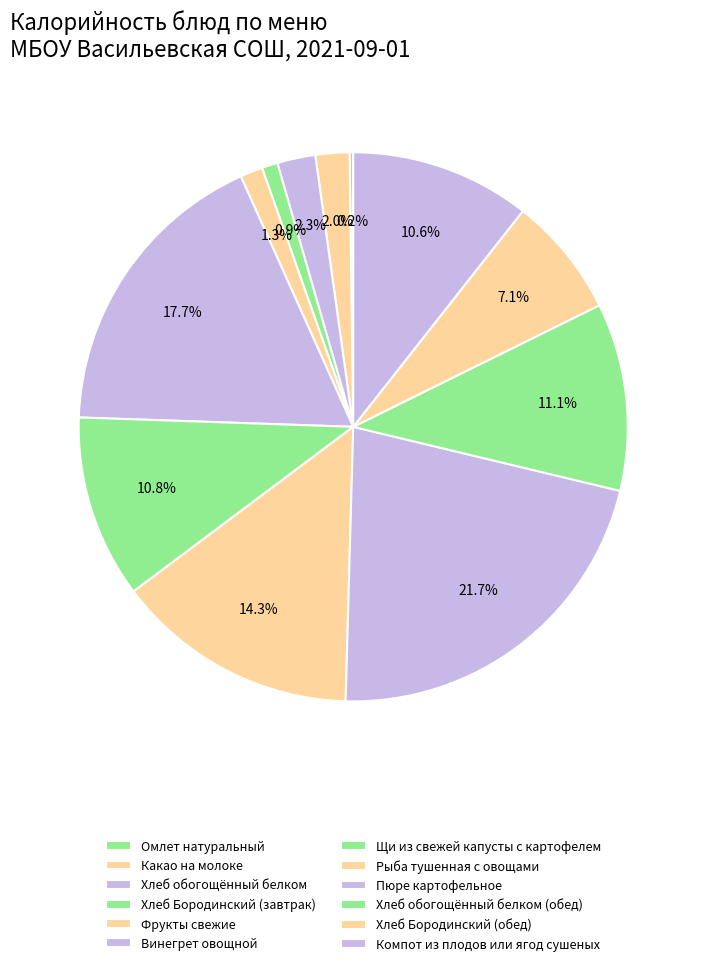

Rank the categories by value from lowest to highest.

Омлет натуральный, Хлеб Бородинский (завтрак), Фрукты свежие, Какао на молоке, Хлеб обогощённый белком, Хлеб Бородинский (обед), Компот из плодов или ягод сушеных, Щи из свежей капусты с картофелем, Хлеб обогощённый белком (обед), Рыба тушенная с овощами, Винегрет овощной, Пюре картофельное